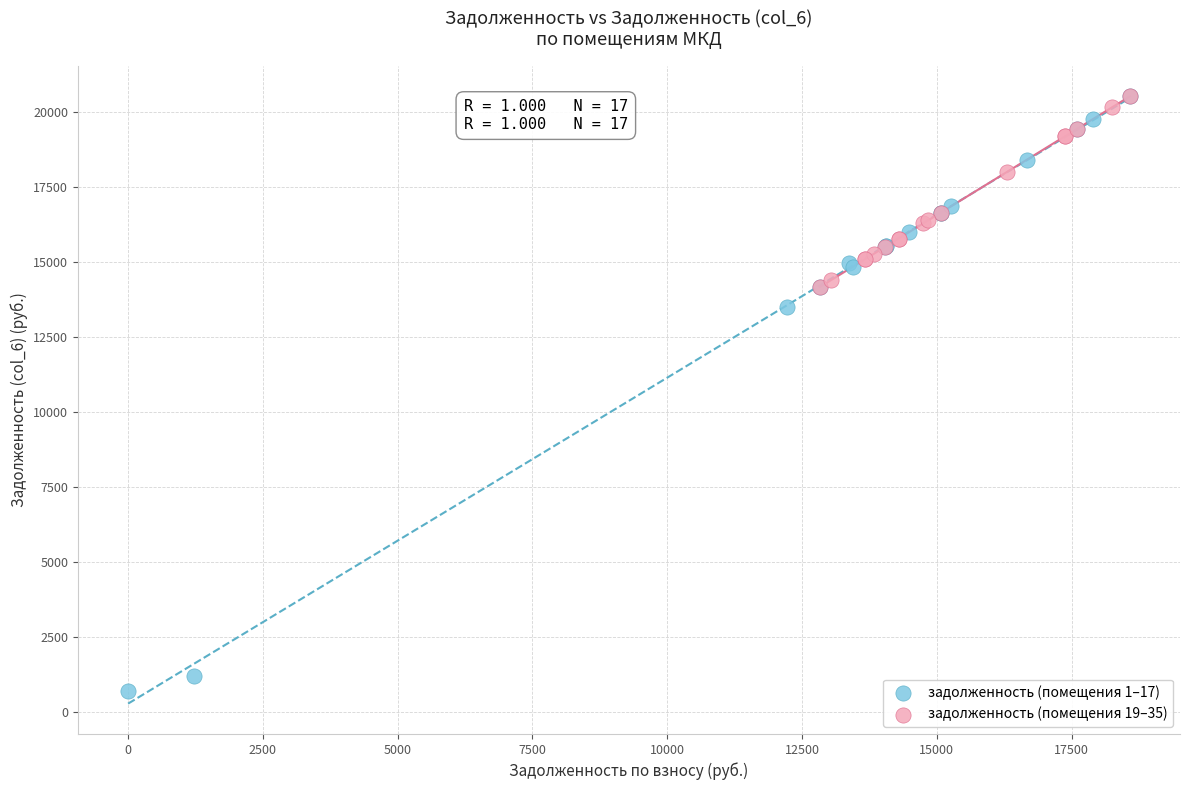

Which series has the widest spread of Y values?

задолженность (помещения 1–17)